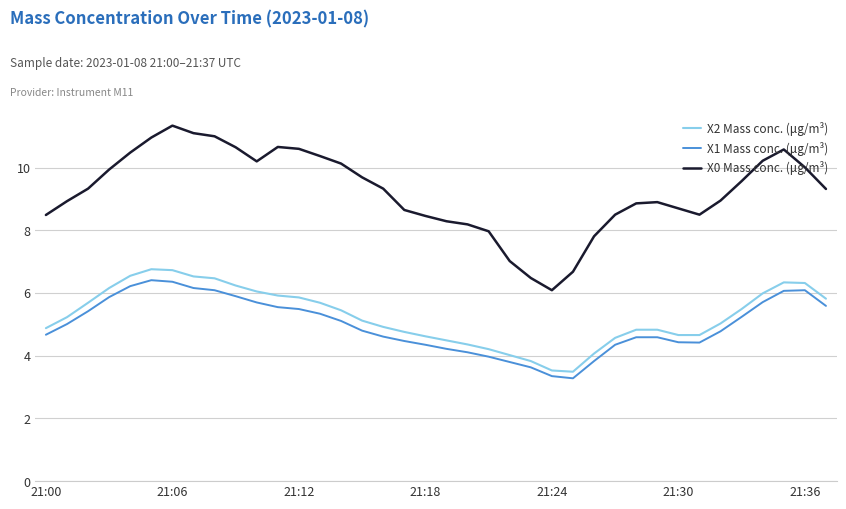

Which series has the largest total across all categories?

X0 Mass conc. (μg/m³)